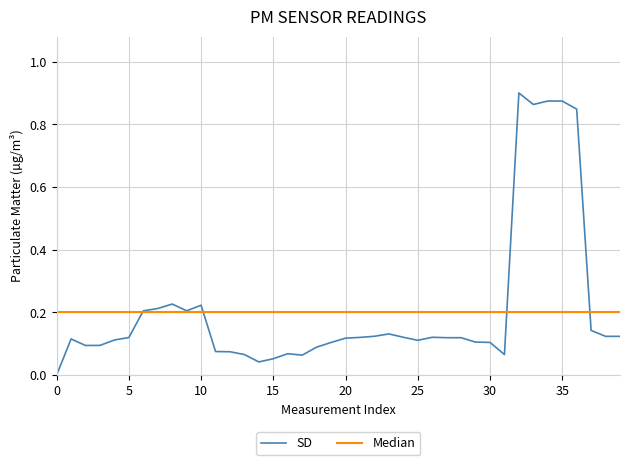

List the series in order of their peak value, highest first.

SD, Median